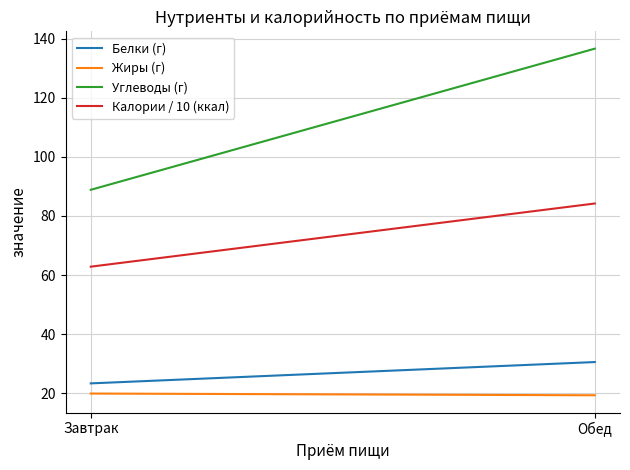

At how many categories does at least one series exceed 26?

2